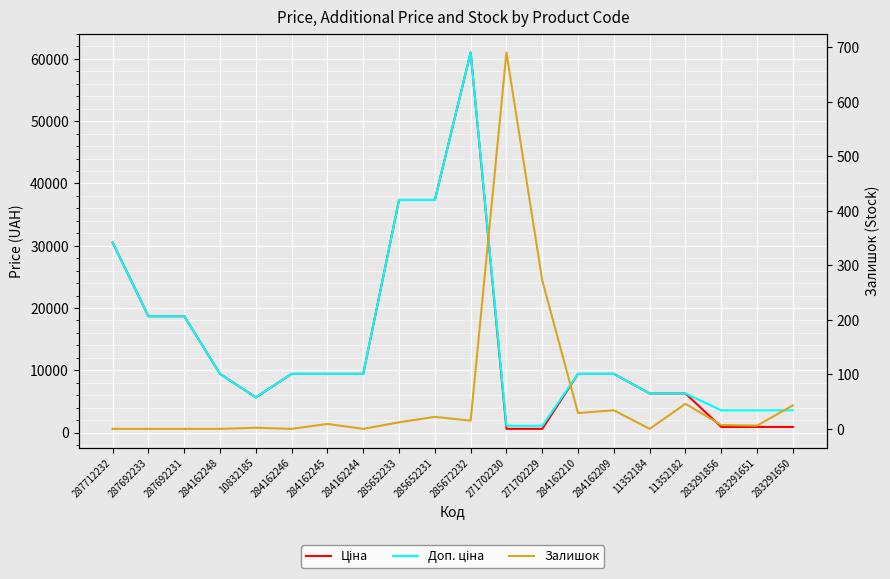

List the labels in order of Ціна value, largest first.

285672232, 285652233, 285652231, 287712232, 287692233, 287692231, 284162248, 284162246, 284162245, 284162244, 284162210, 284162209, 11352184, 11352182, 10832185, 283291856, 283291651, 283291650, 271702230, 271702229